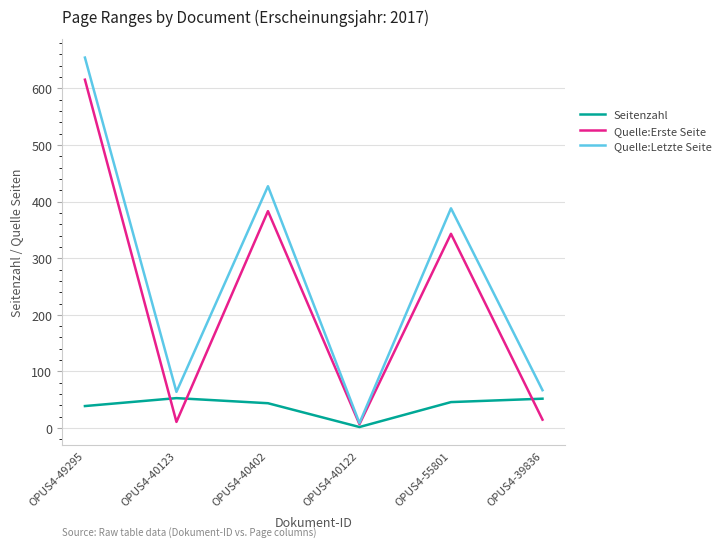

The value of Quelle:Erste Seite at OPUS4-39836 is 15. True or false?

True